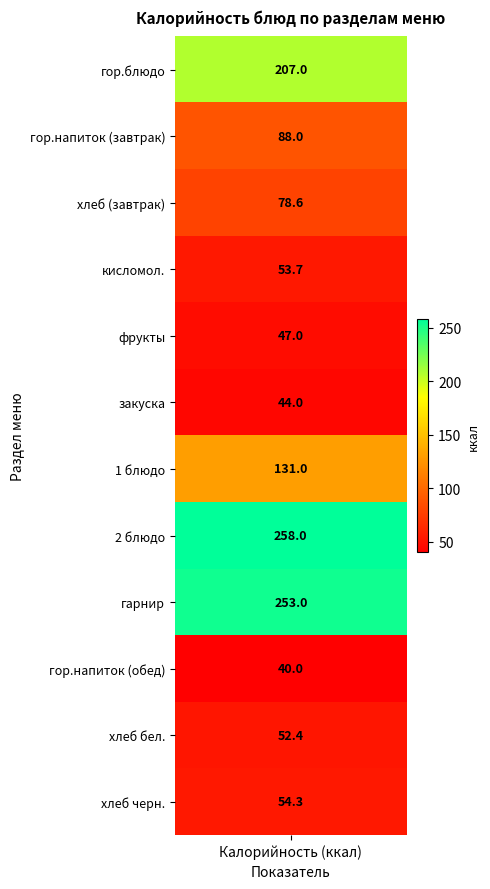

Reading right to left, extract all data points from this chart.

11=54.3	10=52.4	9=40.0	8=253.0	7=258.0	6=131.0	5=44.0	4=47.0	3=53.7	2=78.6	1=88.0	values=207.0